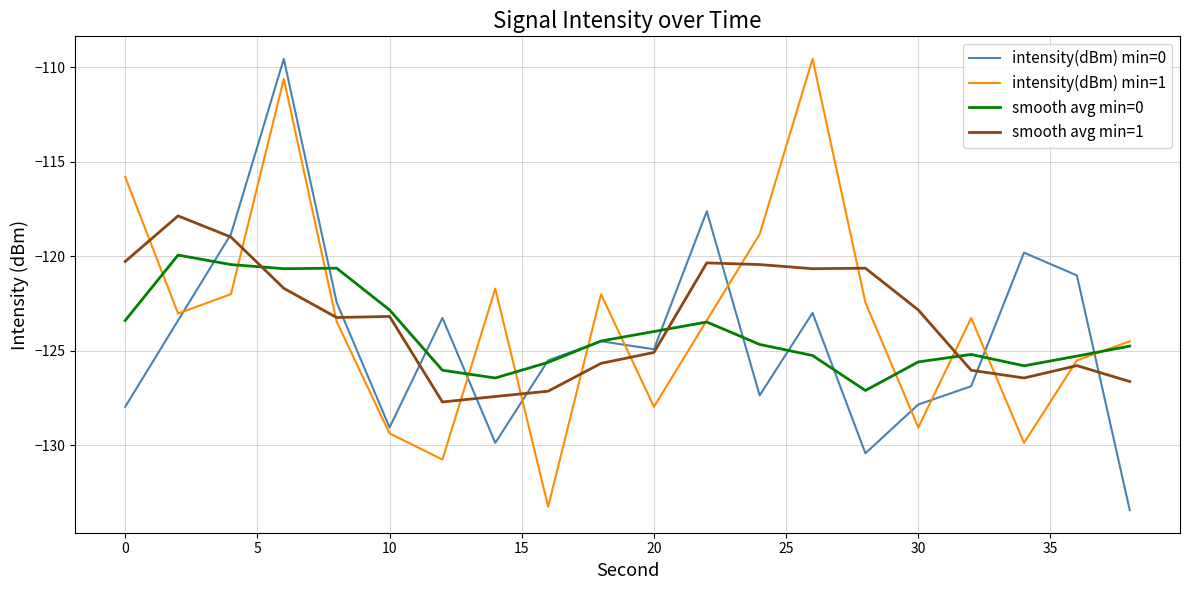

Does the chart have visible grid lines?

Yes